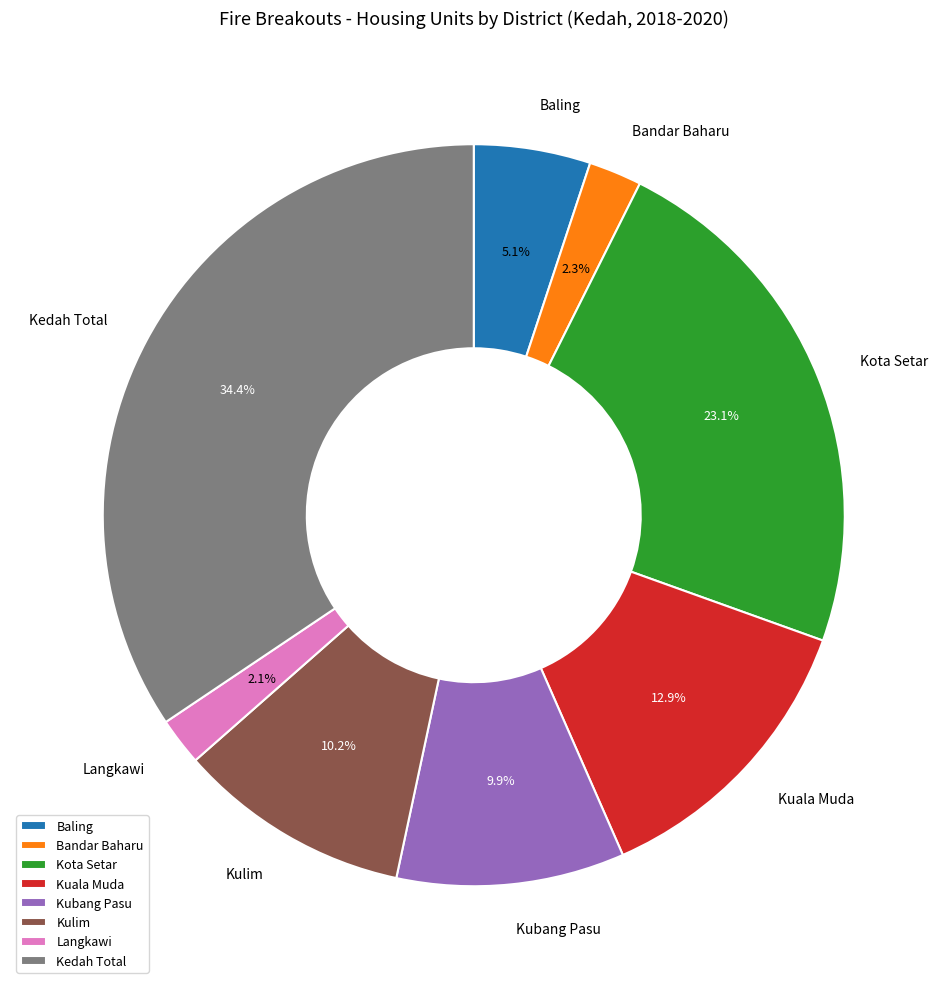

Does any single category account for the majority?

No